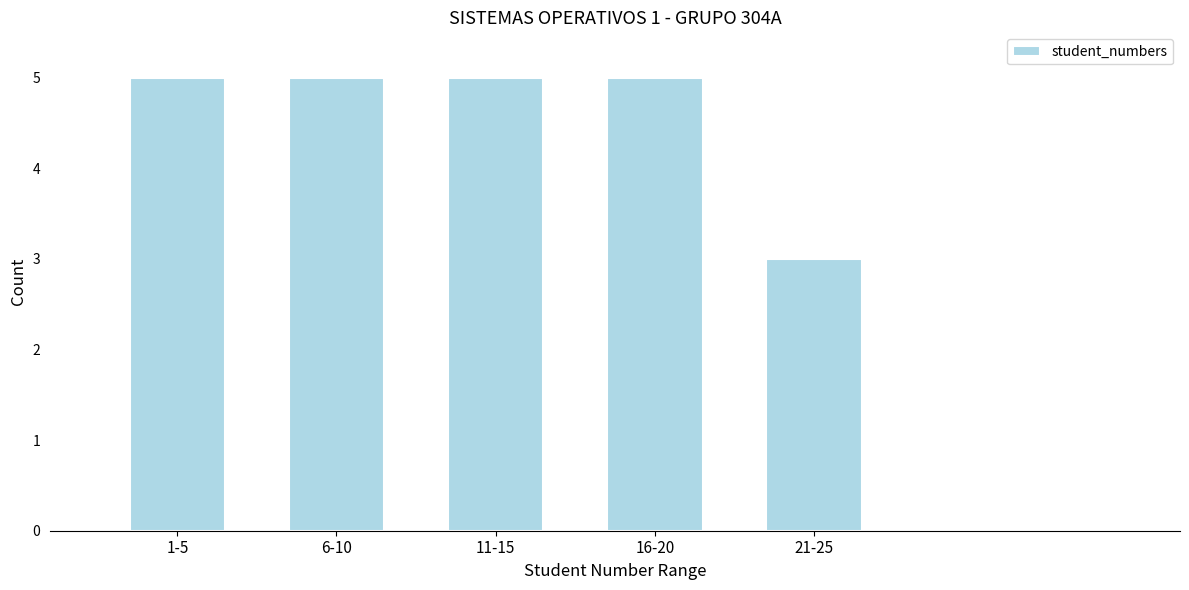

Reading left to right, transcribe all the data shown in this chart.

5	5	5	5	3